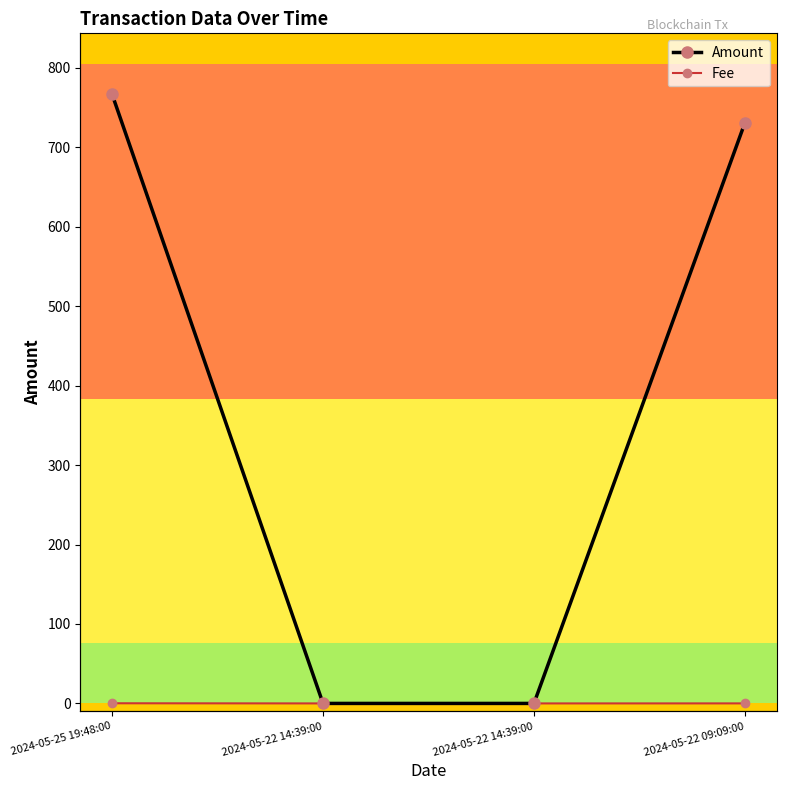

Reading left to right, list all the values displayed in this chart.

Amount: 2024-05-22 09:09:00=730.9	2024-05-22 14:39:00=0.0	2024-05-22 14:39:00=0.0	2024-05-25 19:48:00=766.9
Fee: 2024-05-22 09:09:00=0.1	2024-05-22 14:39:00=0.0	2024-05-22 14:39:00=0.0	2024-05-25 19:48:00=0.2